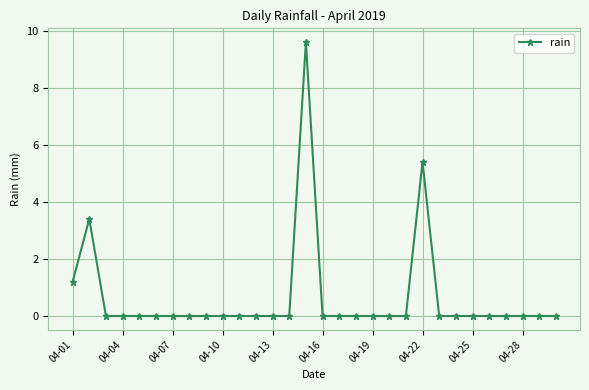

What is the greatest value displayed?

9.6